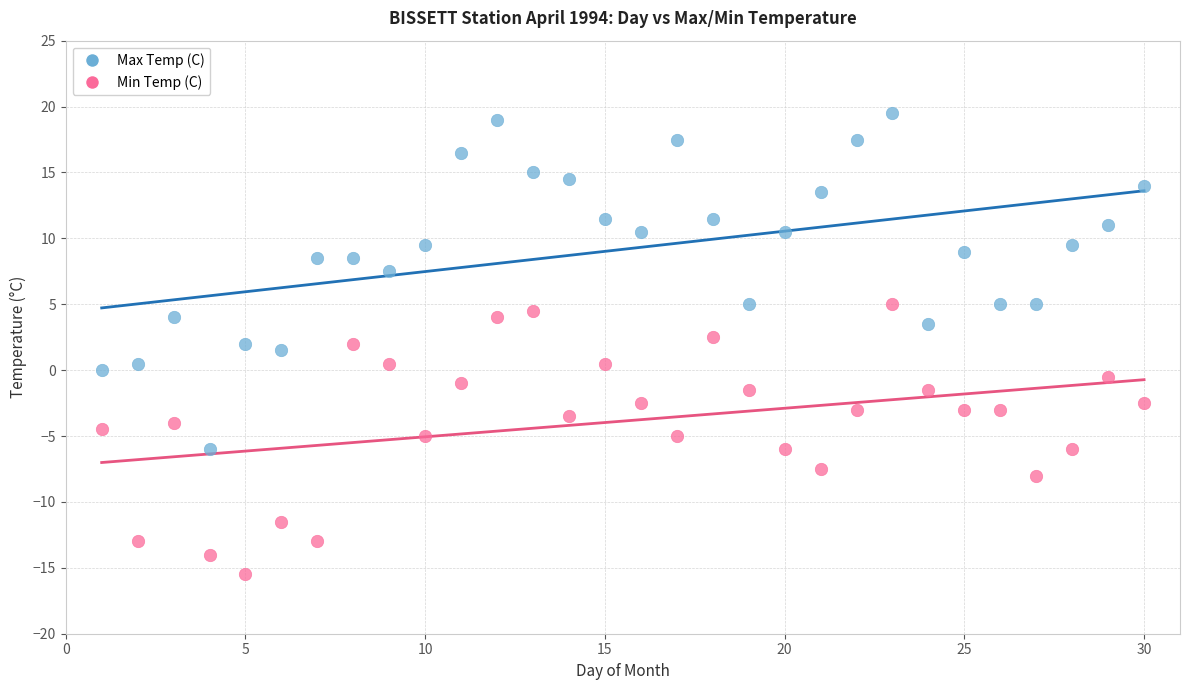

Which series contains the lowest Y value?

Min Temp (C)